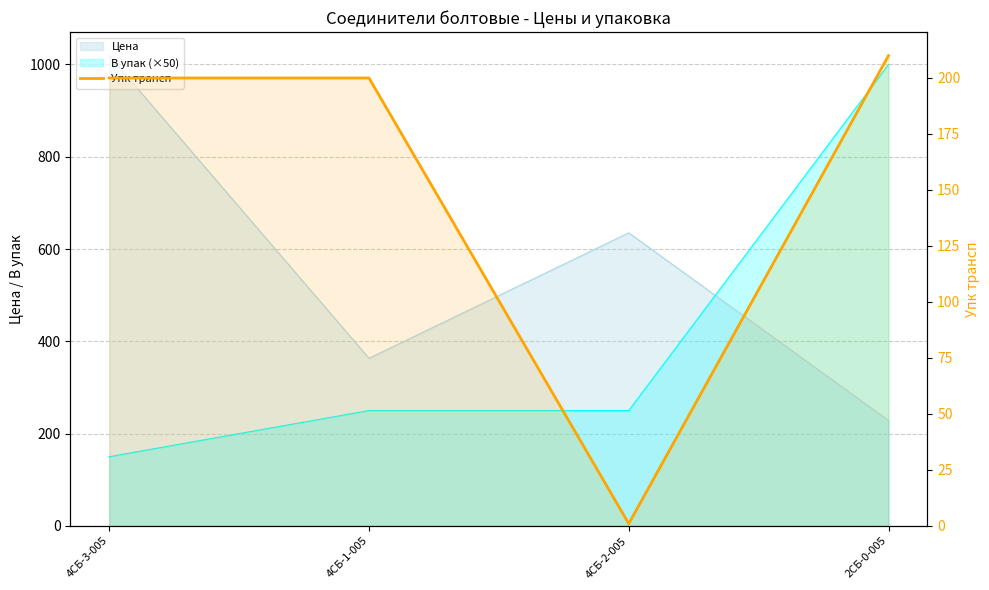

Where is the first local minimum?

4СБ-2-005